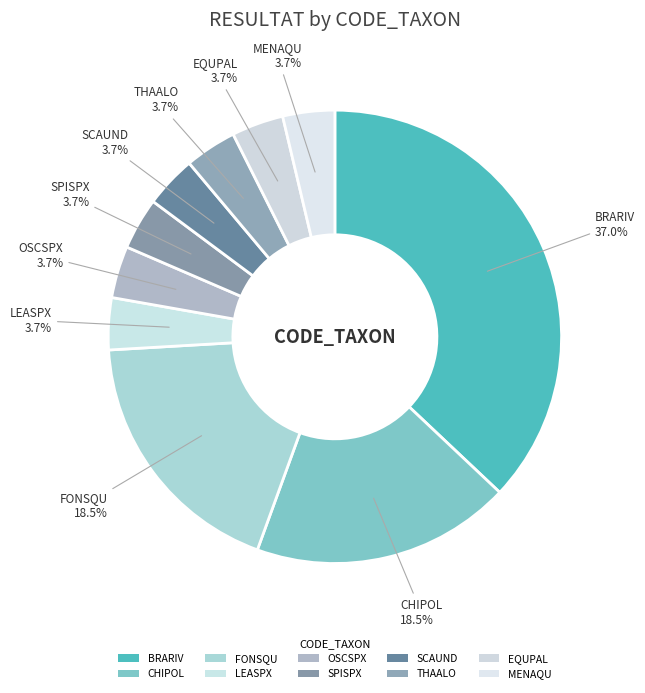

What is the smallest slice in the pie chart?

LEASPX